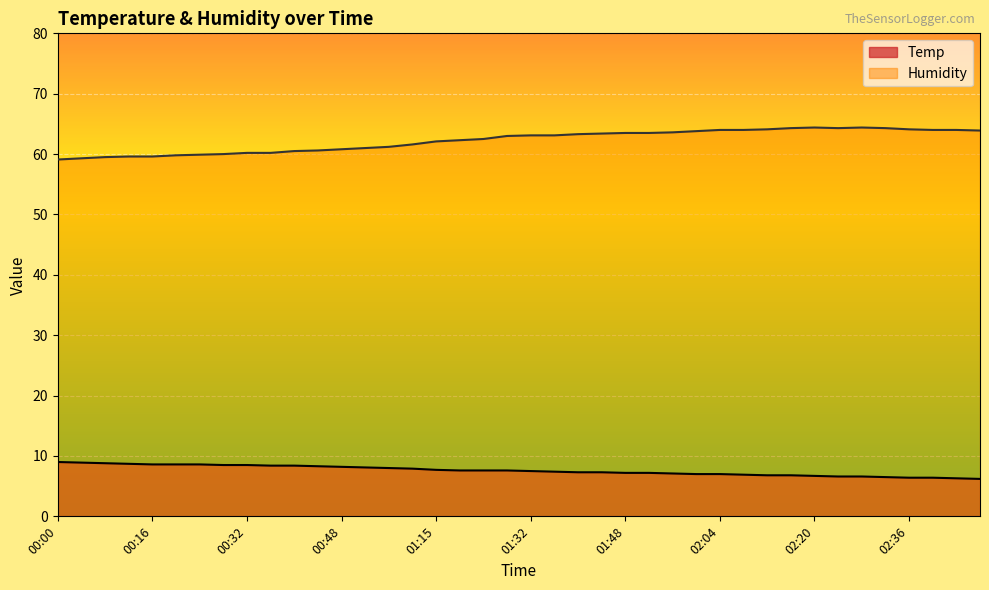

Between 01:44 and 02:32, which series saw the biggest shift?

Humidity